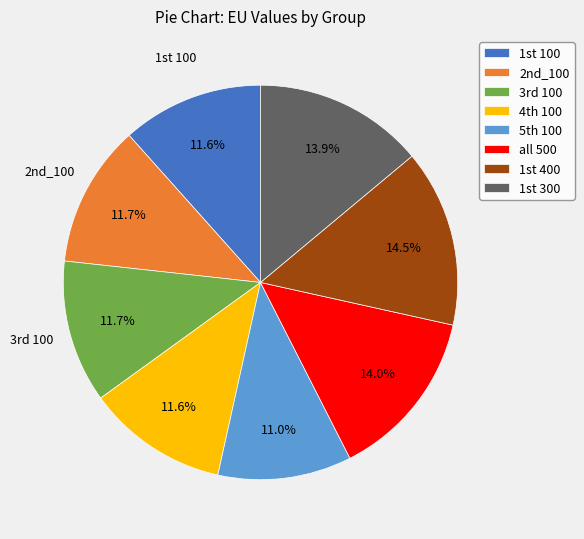

Which category has the smallest portion of the pie?

5th 100